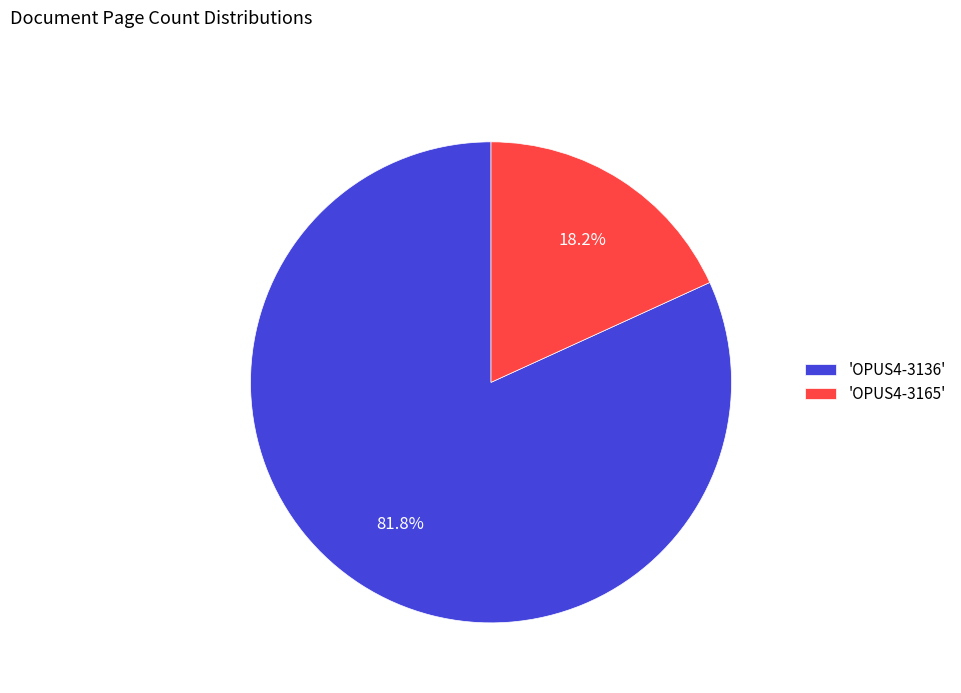

Which slice is the smallest?

'OPUS4-3165'